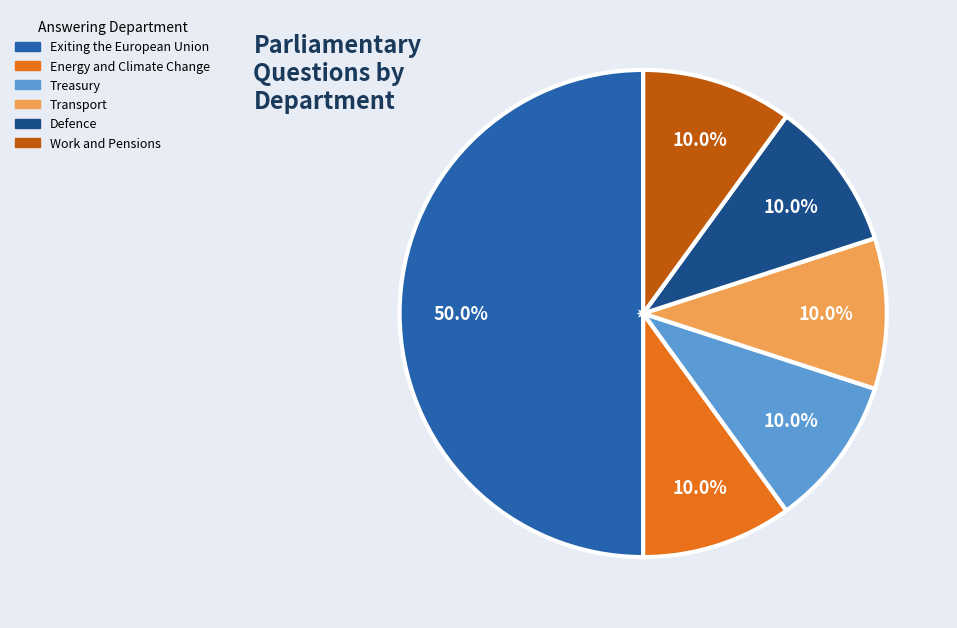

Which slice is the largest?

Exiting the European Union